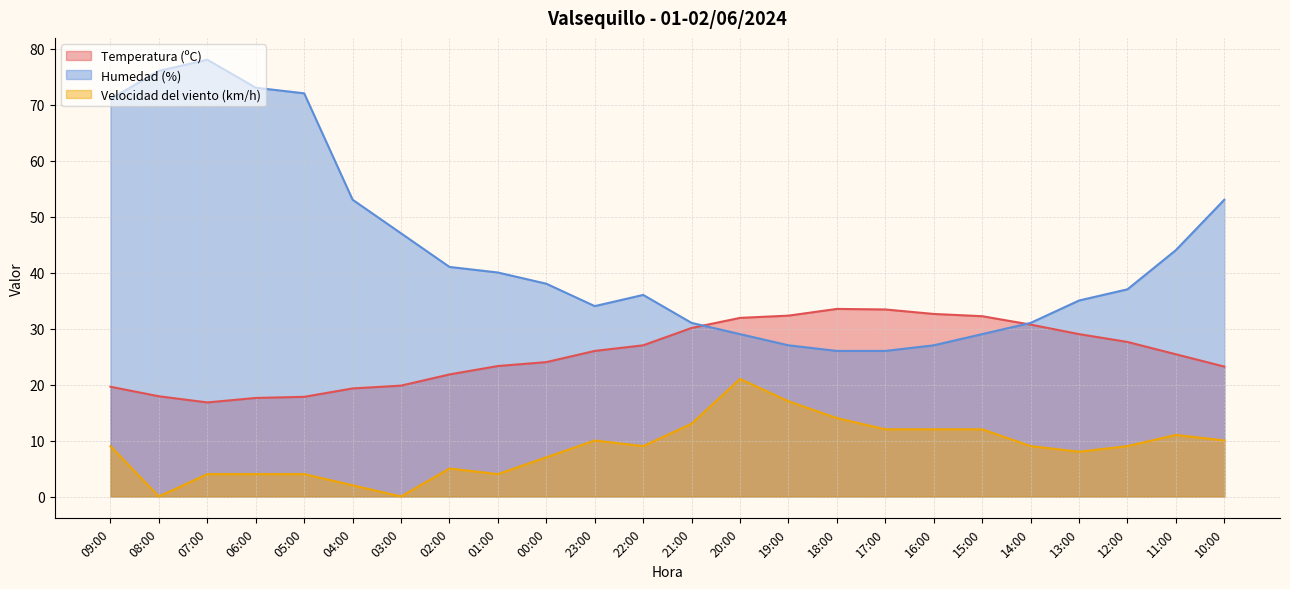

At which category is the sum across all series the highest?

09:00